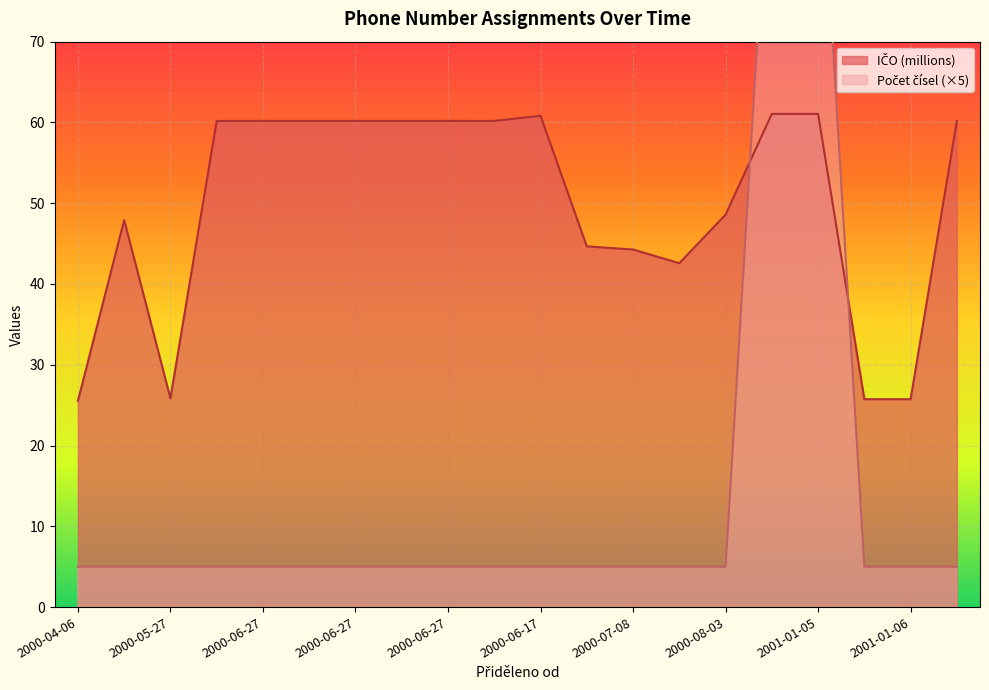

Reading left to right, transcribe all the data shown in this chart.

Počet čísel: 5.0	5.0	5.0	5.0	5.0	5.0	5.0	5.0	5.0	5.0	5.0	5.0	5.0	5.0	5.0	100.0	100.0	5.0	5.0	5.0
IČO (normalized): 25.5	47.9	25.8	60.2	60.2	60.2	60.2	60.2	60.2	60.2	60.8	44.7	44.3	42.6	48.6	61.1	61.1	25.7	25.7	60.2